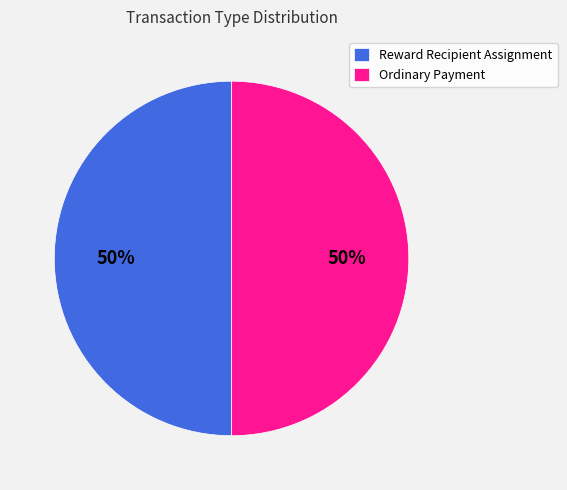

Count the number of slices in the pie.

2